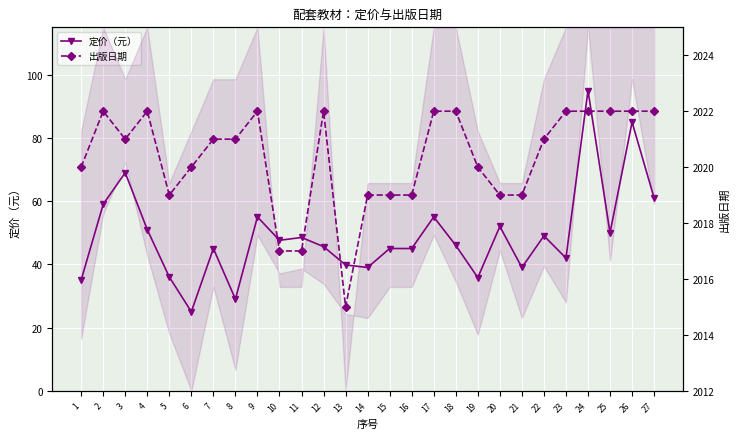

How many lines are shown in the chart?

2